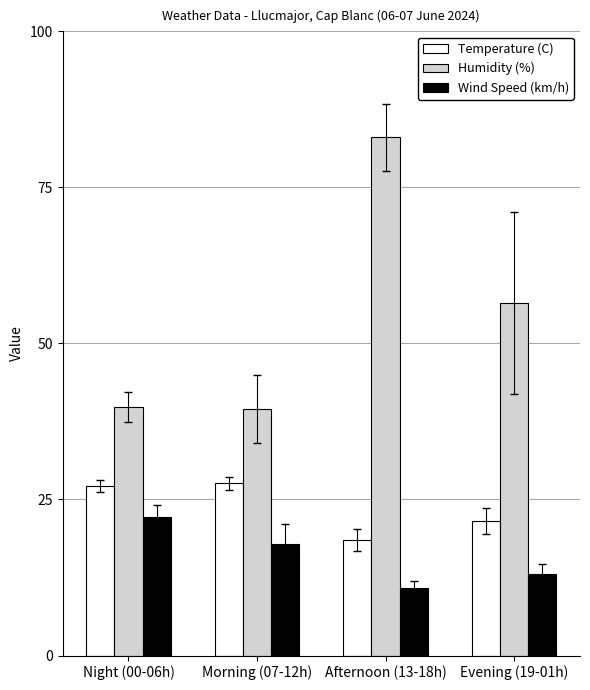

Between Night (00-06h) and Afternoon (13-18h), which series saw the biggest shift?

Humidity (%)